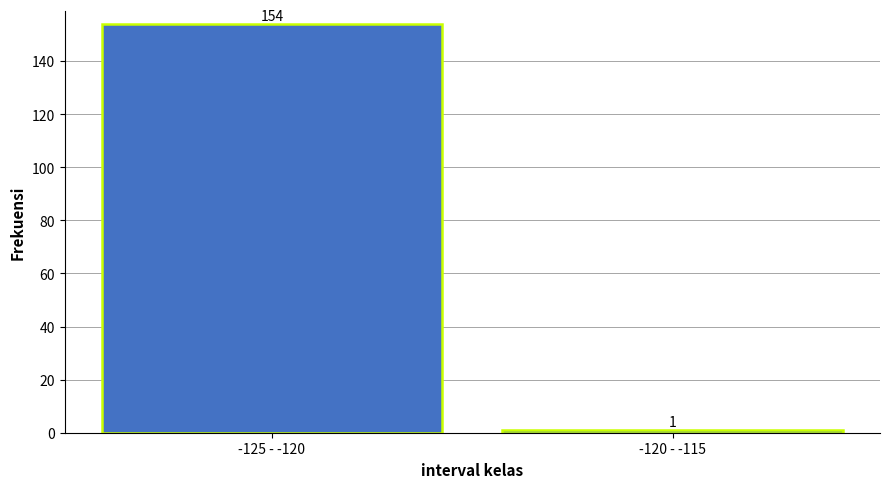

Reading left to right, list all the values displayed in this chart.

154	1